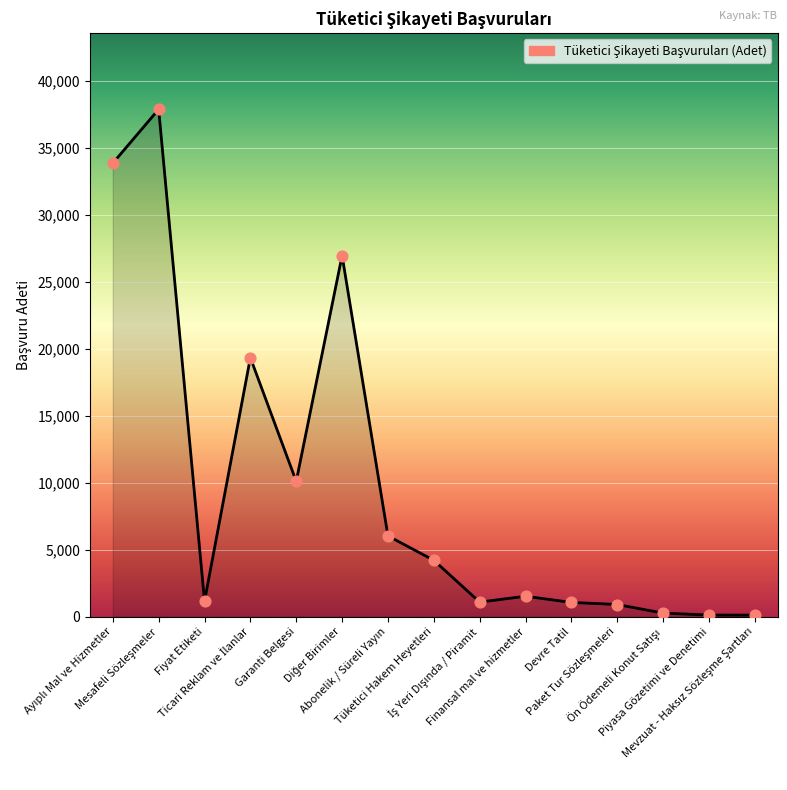

What is the change in value from Garanti Belgesi to Devre Tatil?

-9033